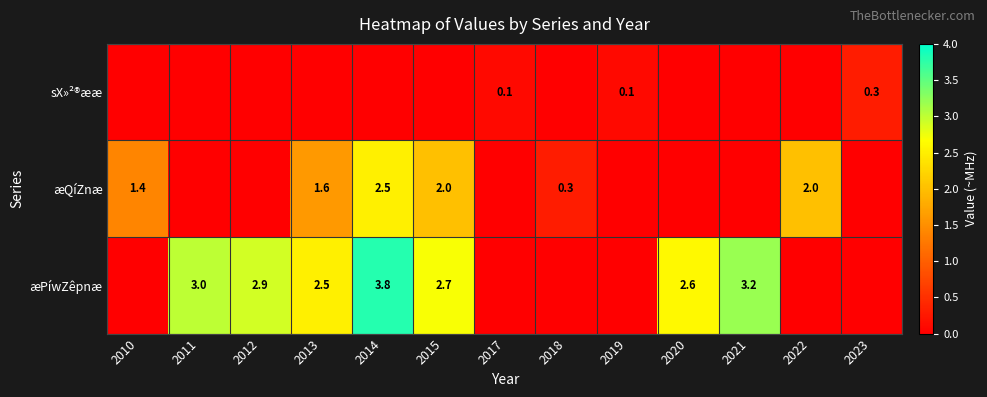

The æQíZnæ series shows 1.4 at 2010. True or false?

True